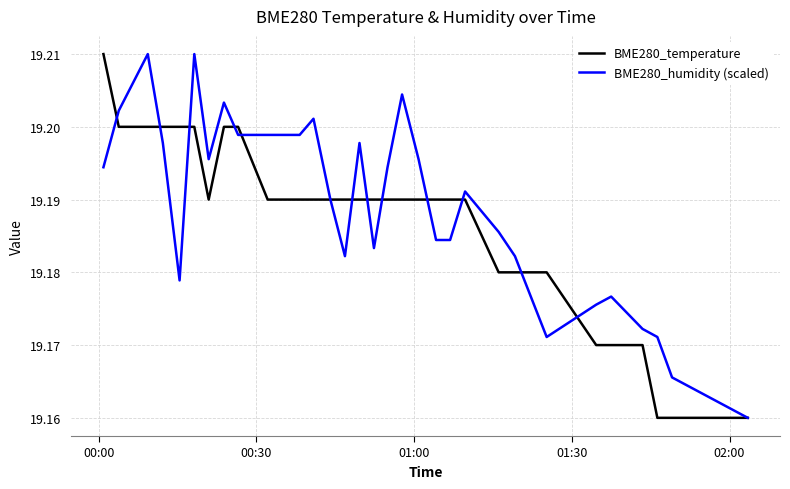

How many lines are shown in the chart?

2